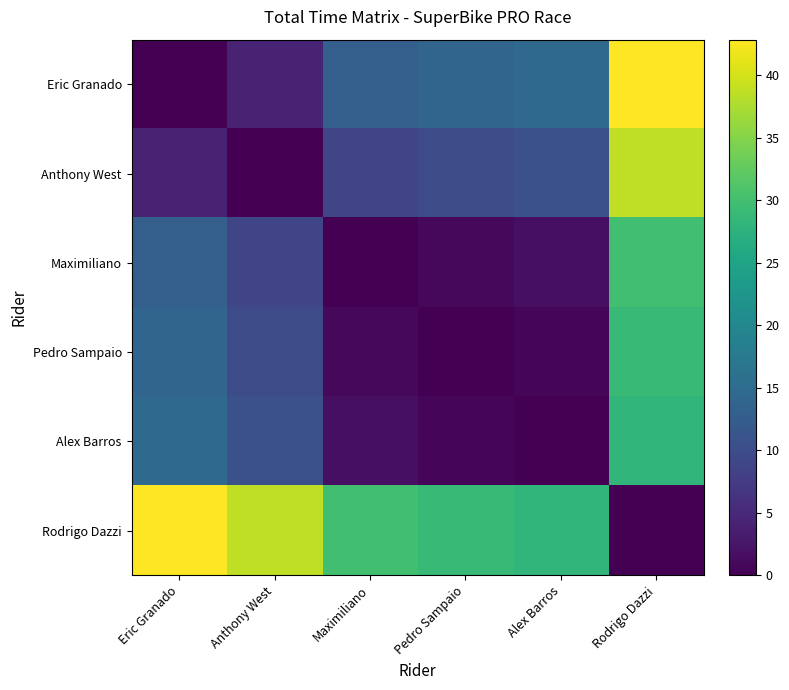

Rank the series at Rodrigo Dazzi from highest to lowest value.

Eric Granado, Anthony West, Maximiliano, Pedro Sampaio, Alex Barros, Rodrigo Dazzi